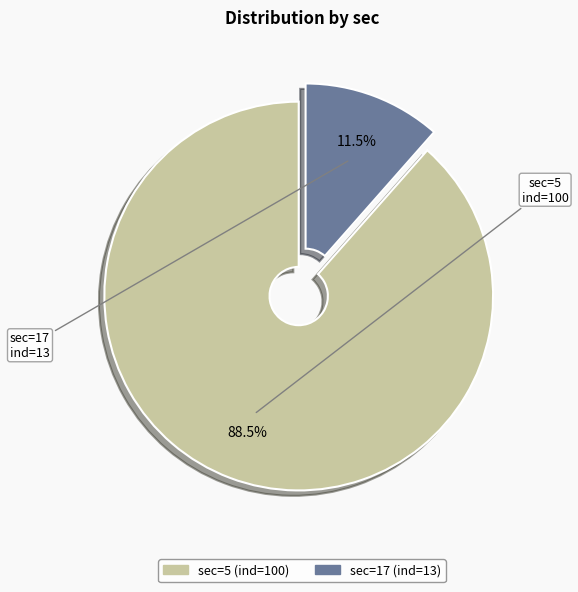

Does any single category account for the majority?

Yes